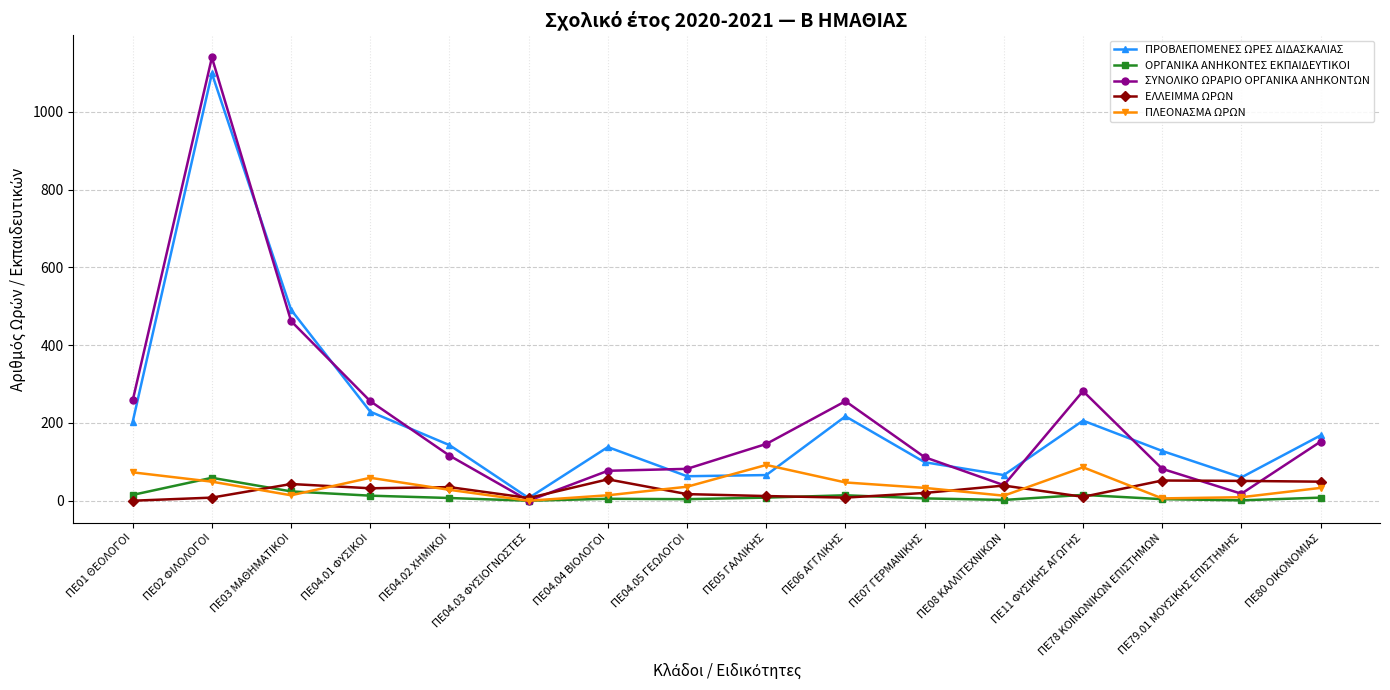

At which category does ΣΥΝΟΛΙΚΟ ΩΡΑΡΙΟ ΟΡΓΑΝΙΚΑ ΑΝΗΚΟΝΤΩΝ reach its first local valley?

ΠΕ04.03 ΦΥΣΙΟΓΝΩΣΤΕΣ